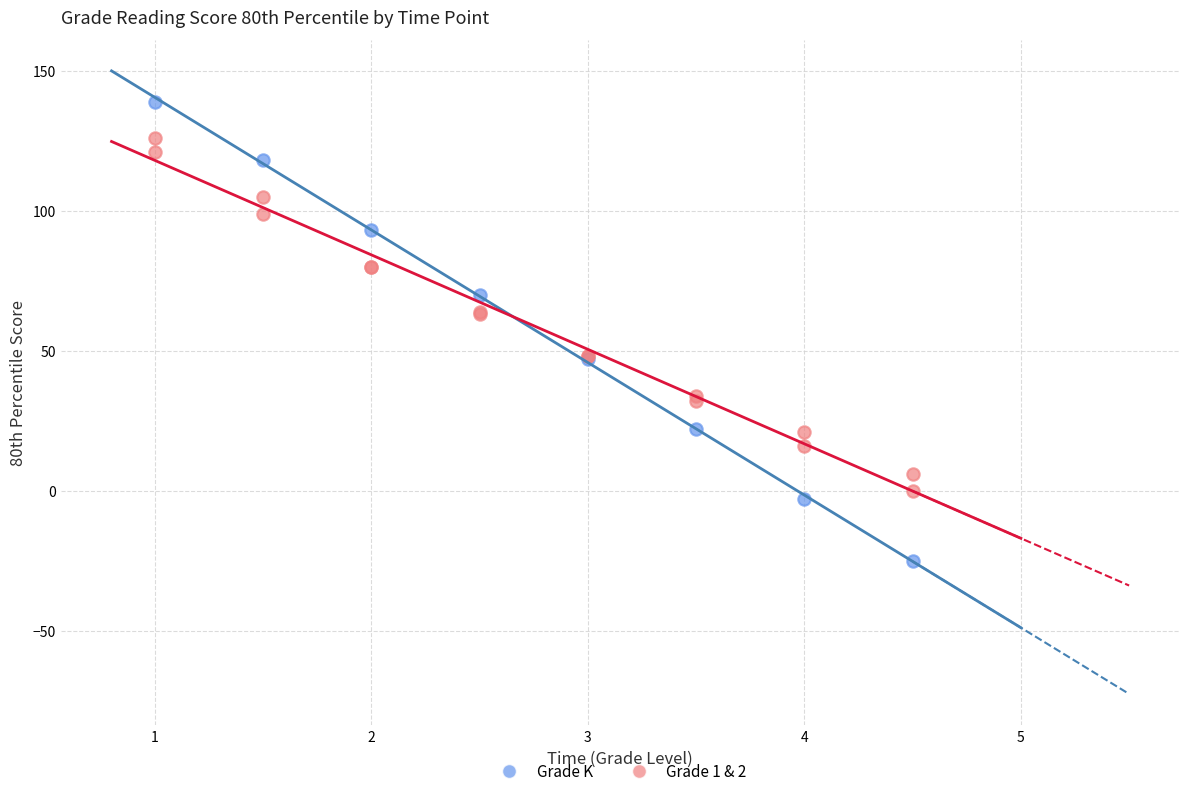

Which series reaches the maximum Y coordinate?

Grade K